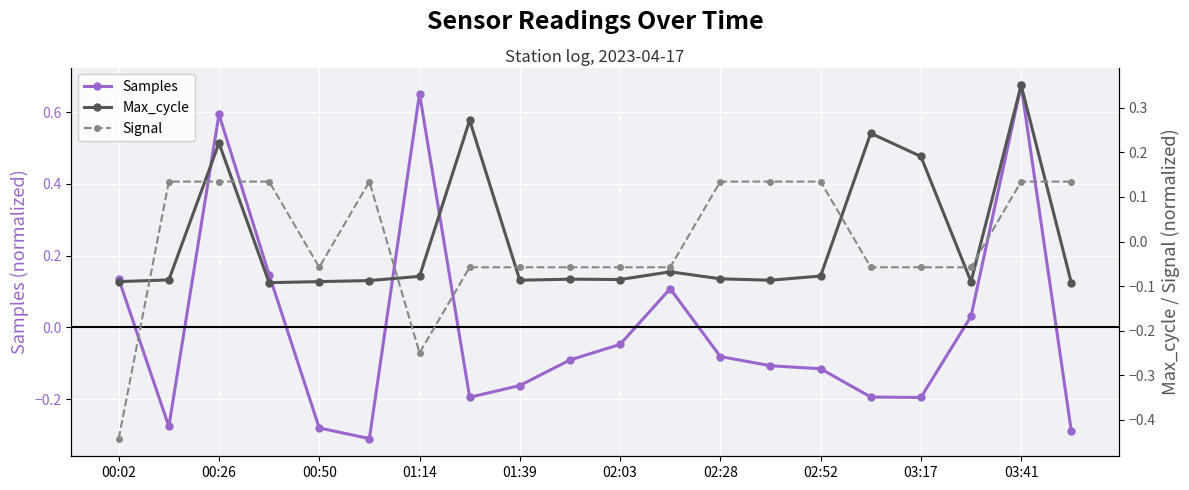

What is the maximum value for Signal?

0.1